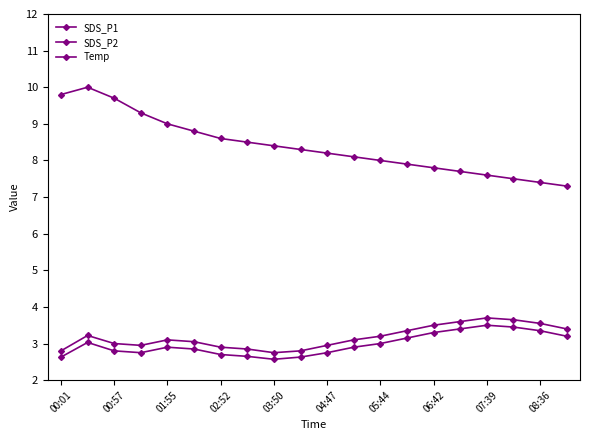

How many lines are shown in the chart?

3